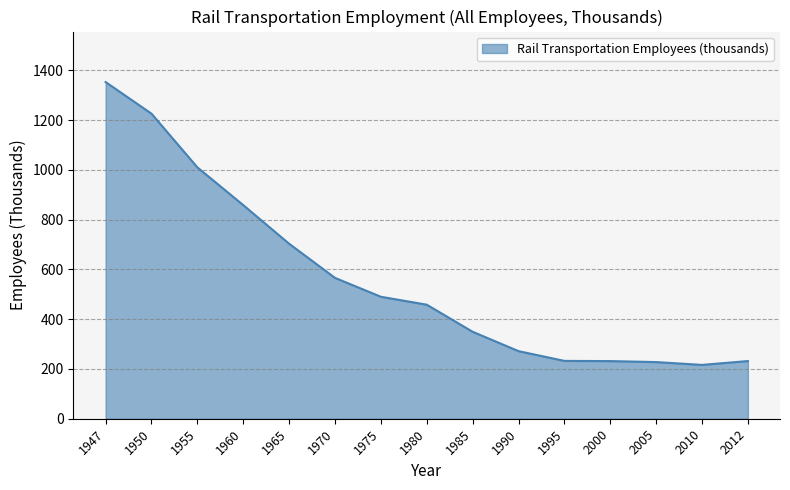

What is the approximate value at 1965?

703.5